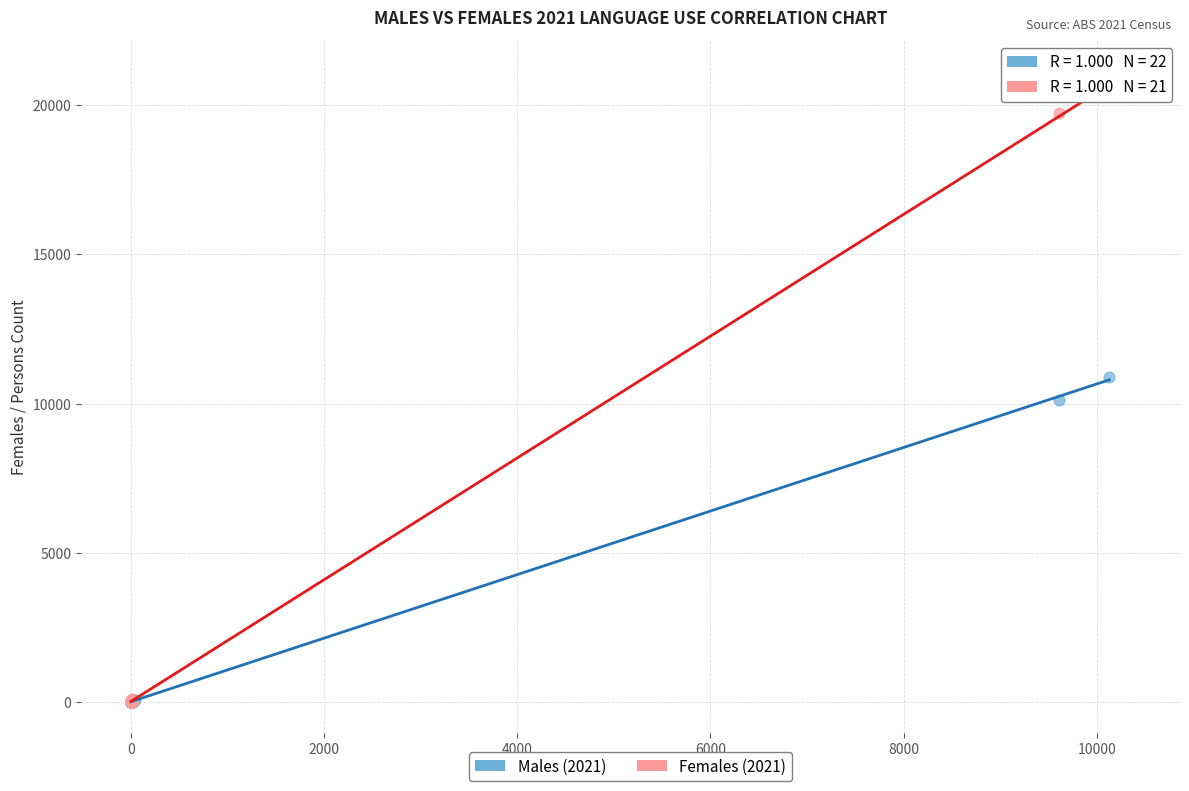

Which series has the largest Y range (max minus min)?

Females (2021)